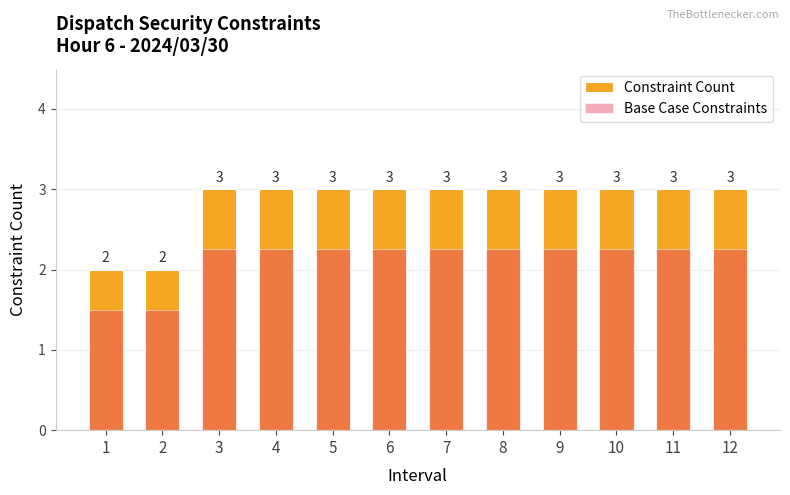

At which label does Base Case Constraints reach its peak?

3